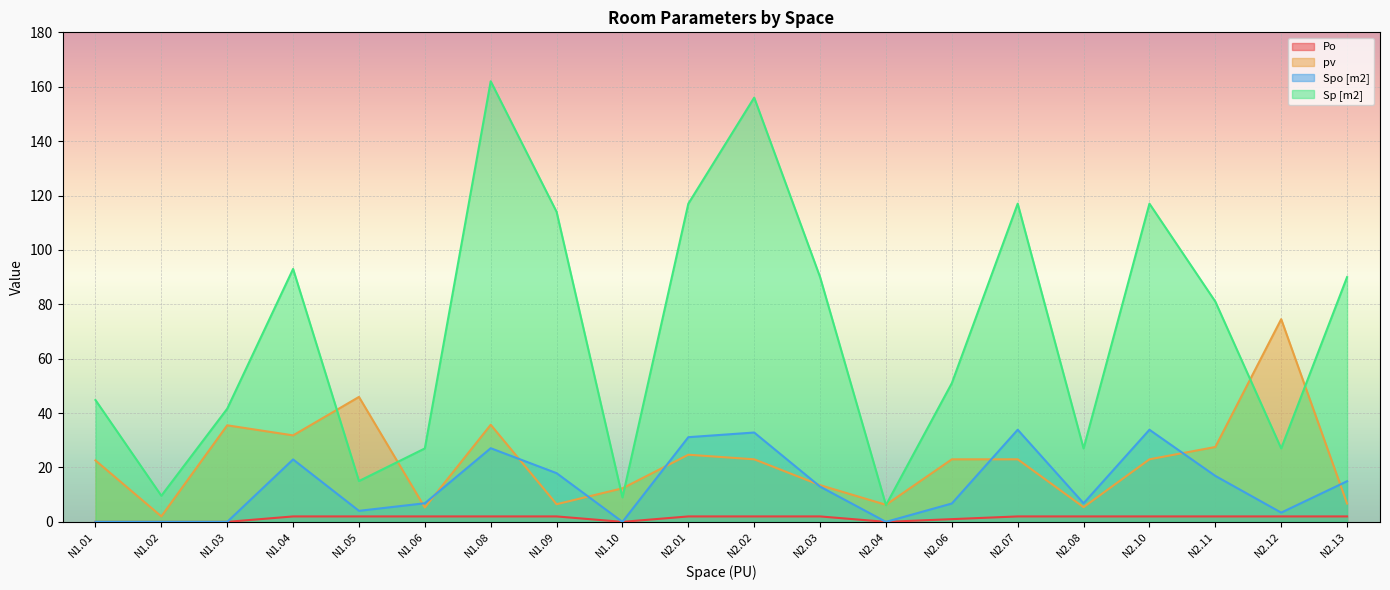

True or false: pv has more than 0 interior local peaks.

True